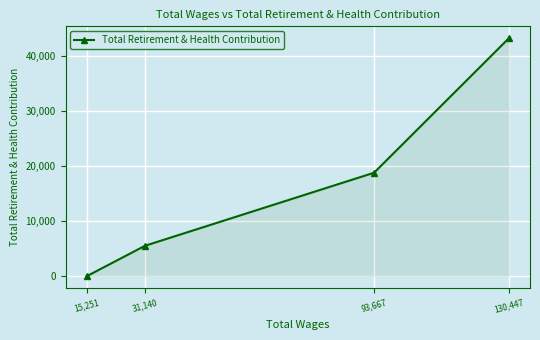

How many values are below 18805?

2